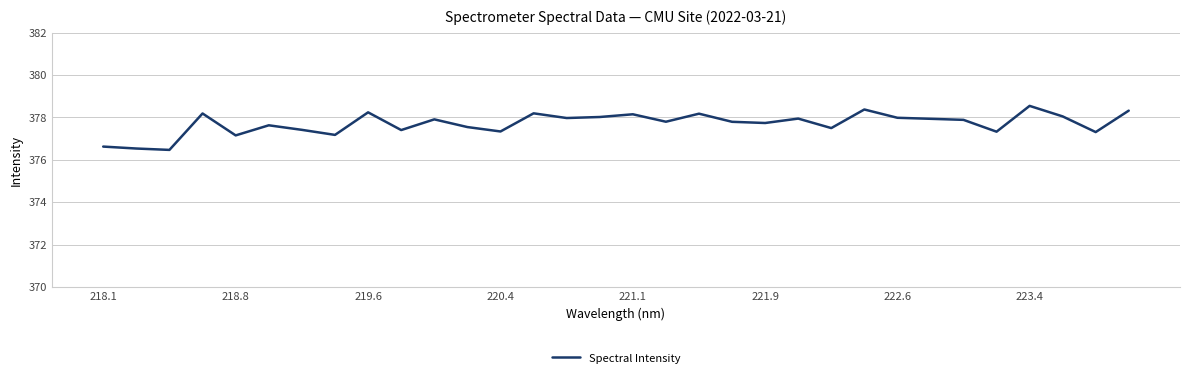

What is the maximum value shown in the chart?

378.5